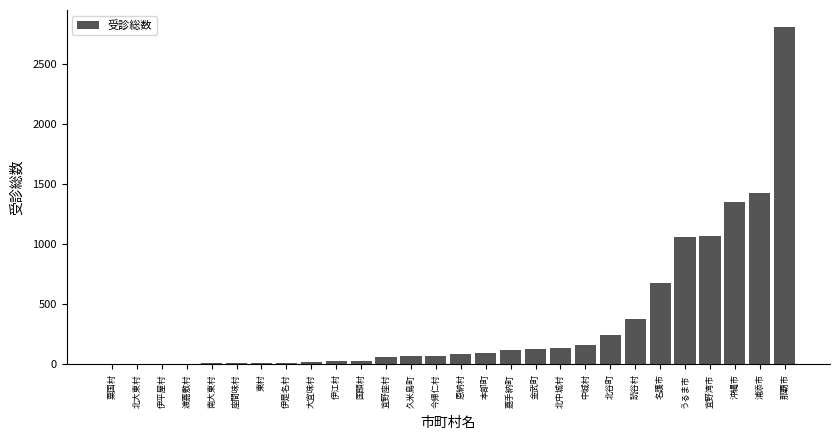

Between 沖縄市 and 北谷町, which is larger?

沖縄市